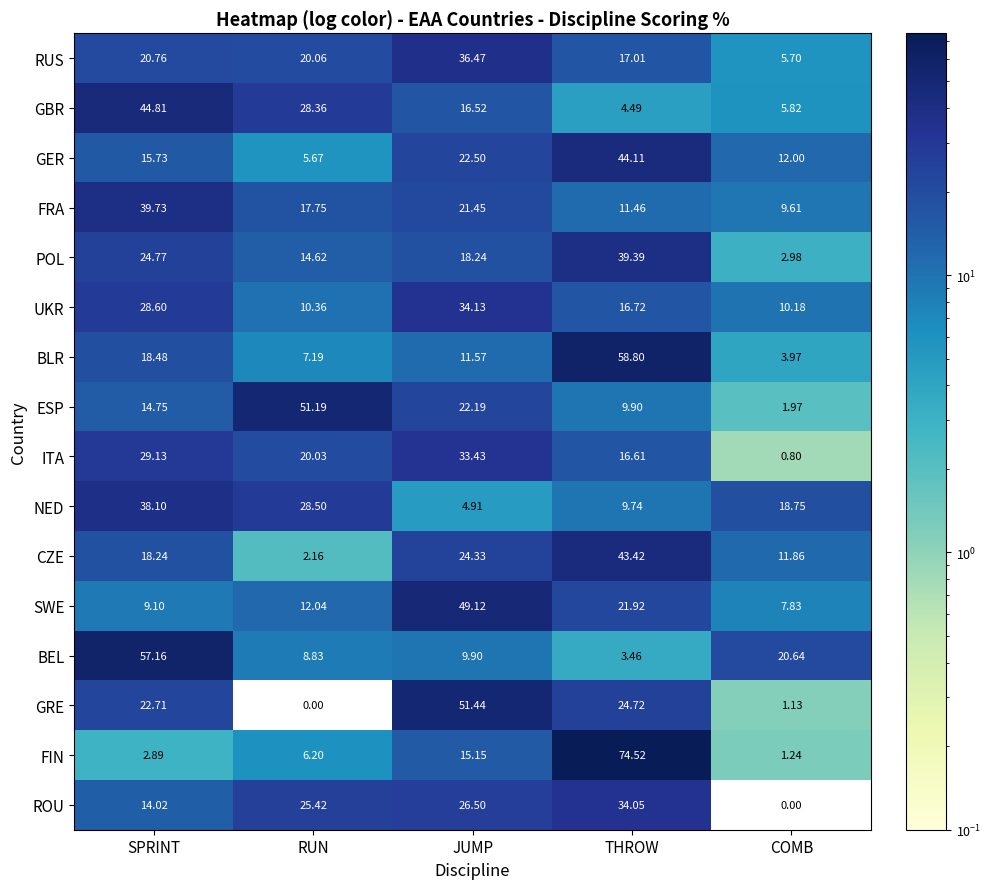

What is the total value across all series at SPRINT?

399.0